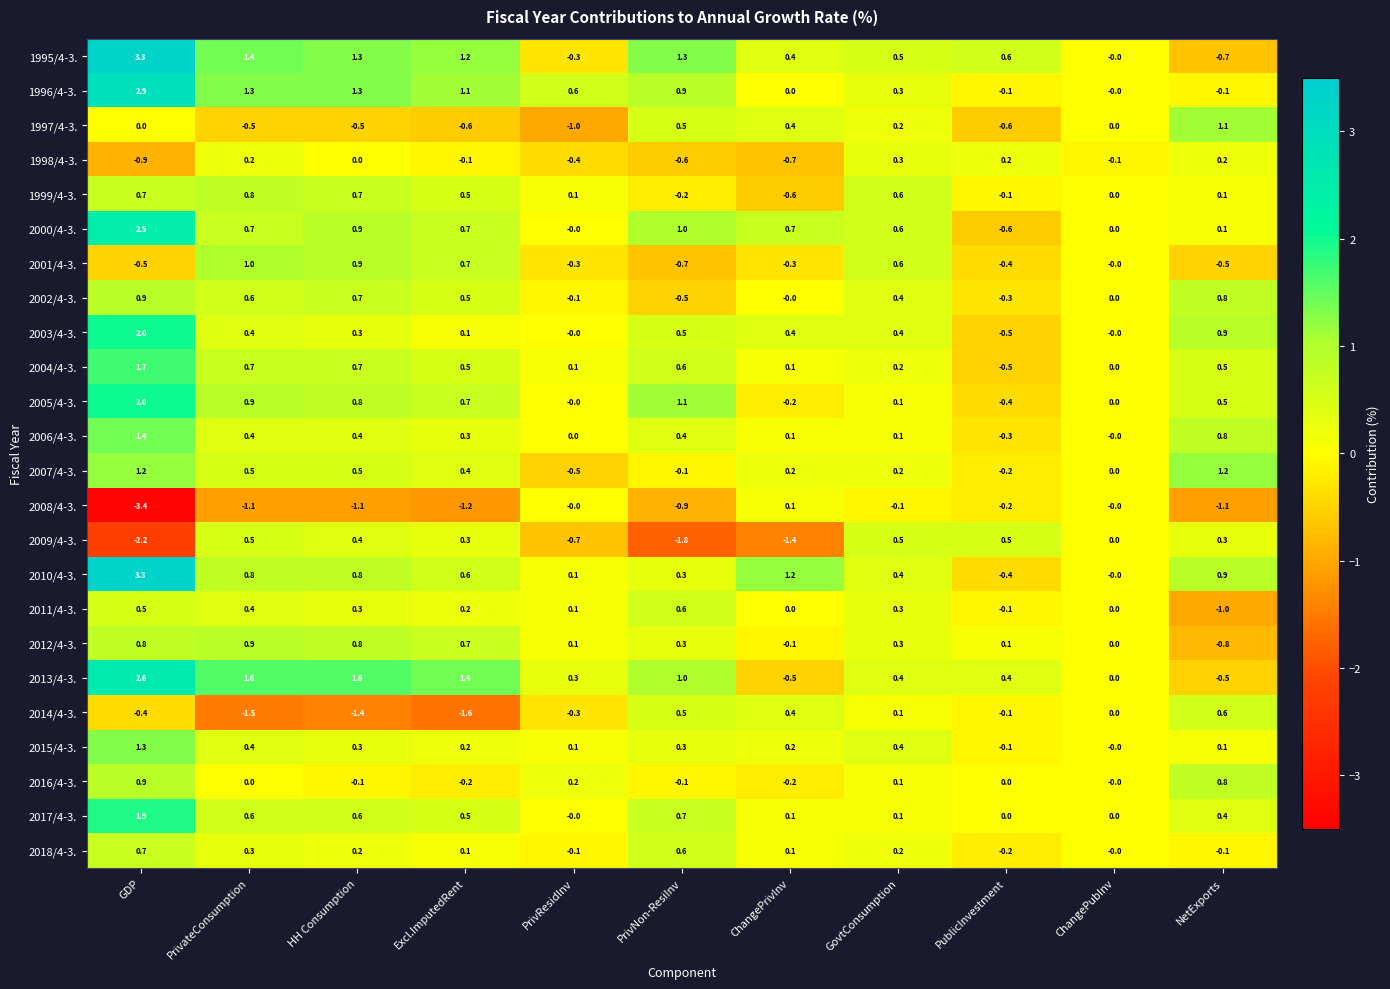

At which category does the chart reach its peak across all series?

GDP